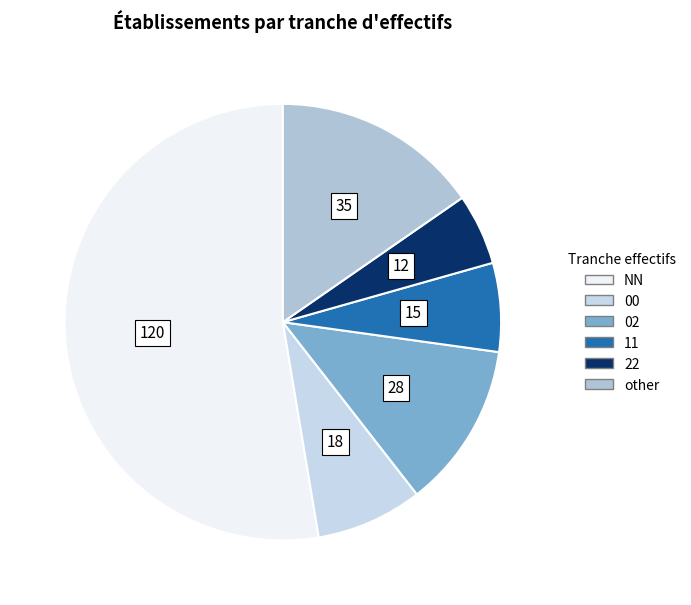

What is the total percentage of 22 and other?

20.6%